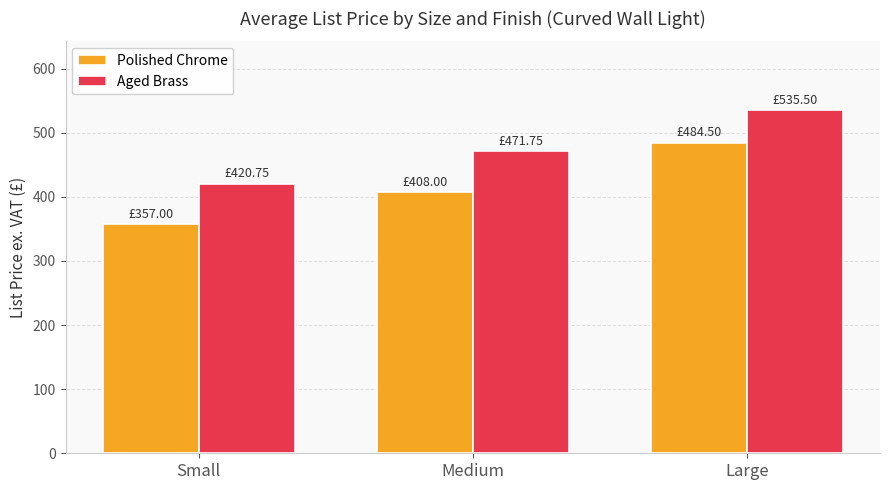

At which label is Polished Chrome closest to 420?

Medium